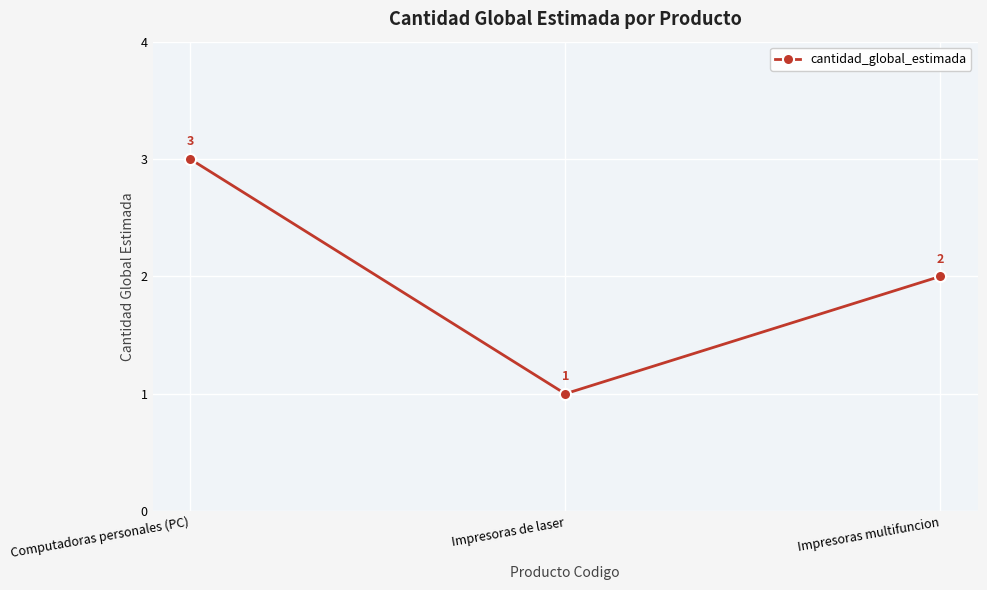

What is the label of the 3rd point from the right?

Computadoras personales (PC)